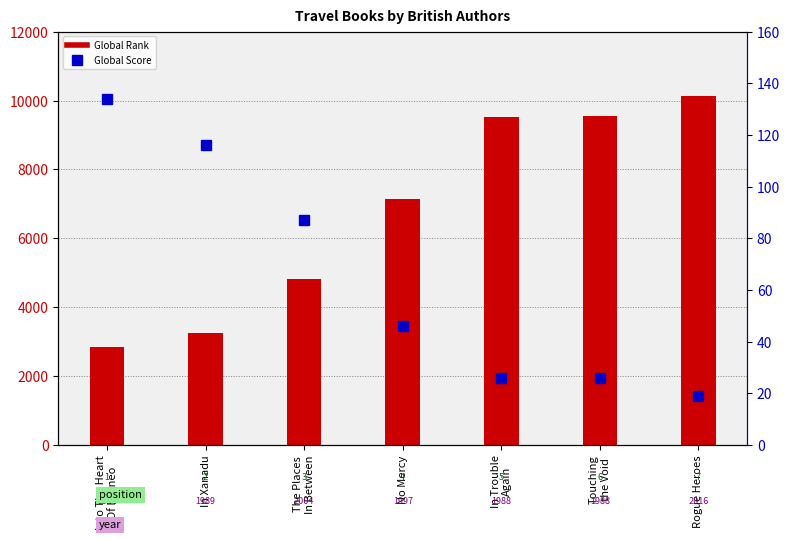

The Global Rank series shows 9523 at In Trouble
Again. True or false?

True